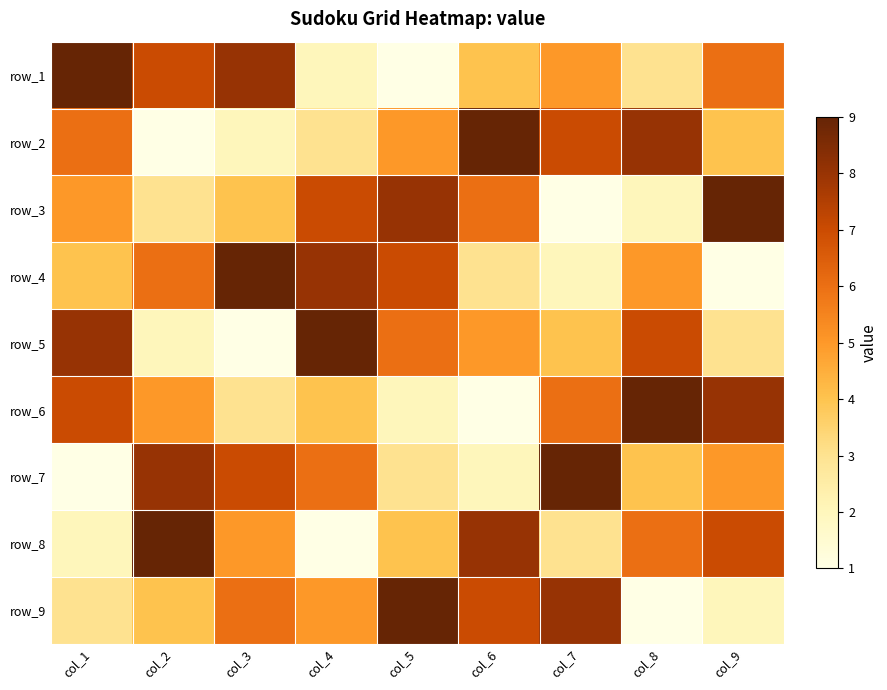

How many values in the row_4 series exceed 5?

4